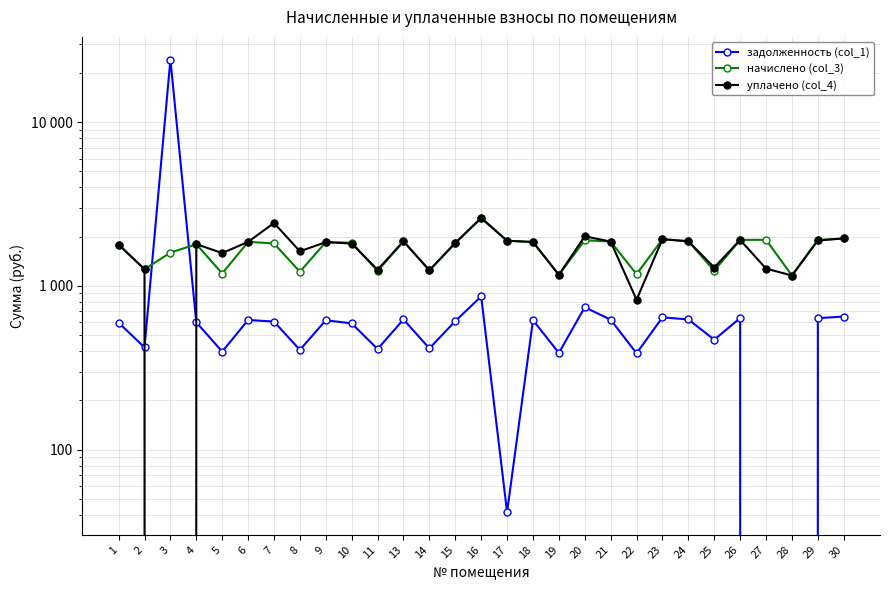

How many data points in уплачено (col_4) are above 1828?

15